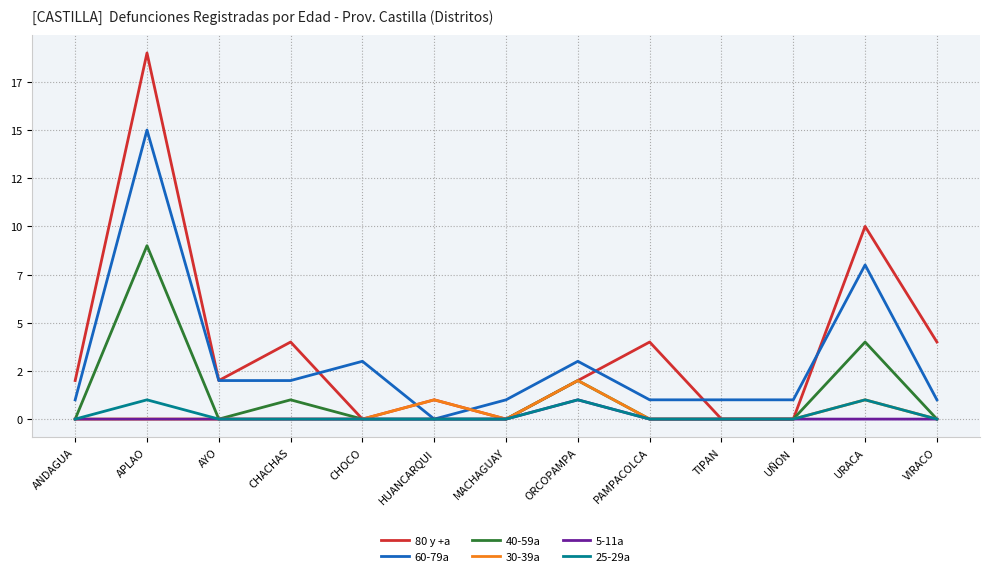

At which label does 60-79a reach its peak?

APLAO